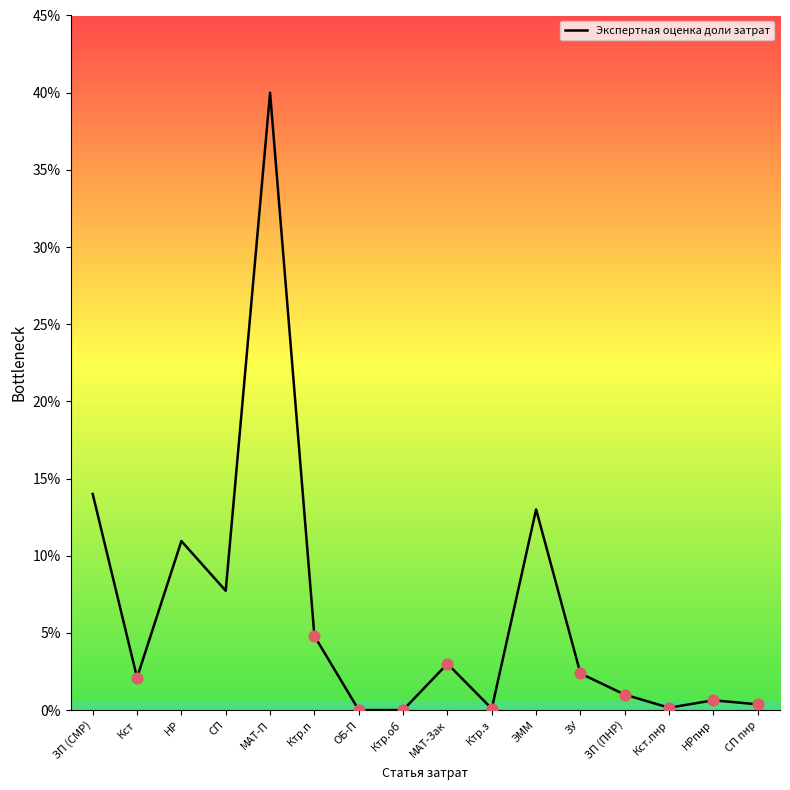

Which has a higher value, МАТ-Зак or Ктр.п?

Ктр.п